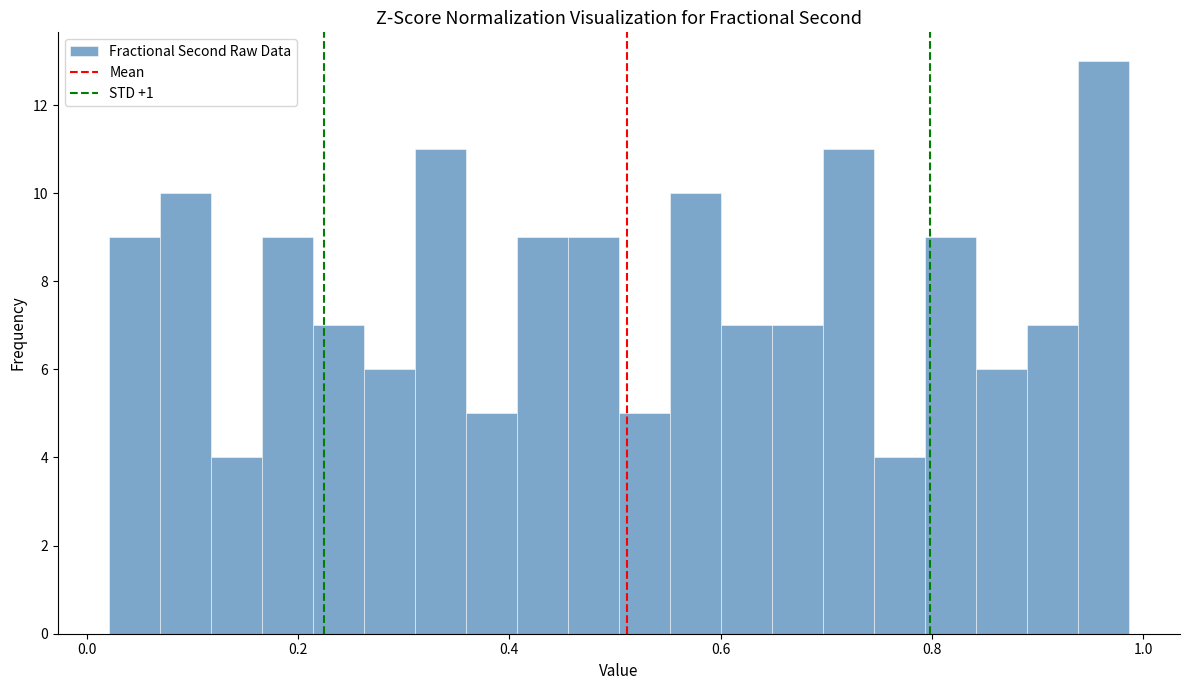

Read against the x-axis, roughly where is the centre of the tallest bar?

0.96